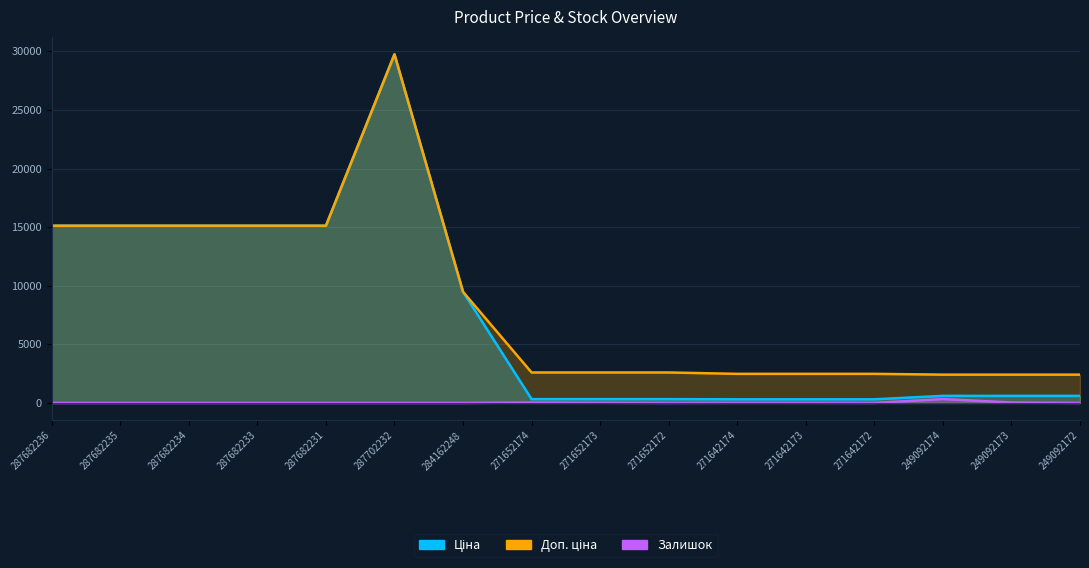

List the series in order of their peak value, highest first.

Ціна, Доп. ціна, Залишок